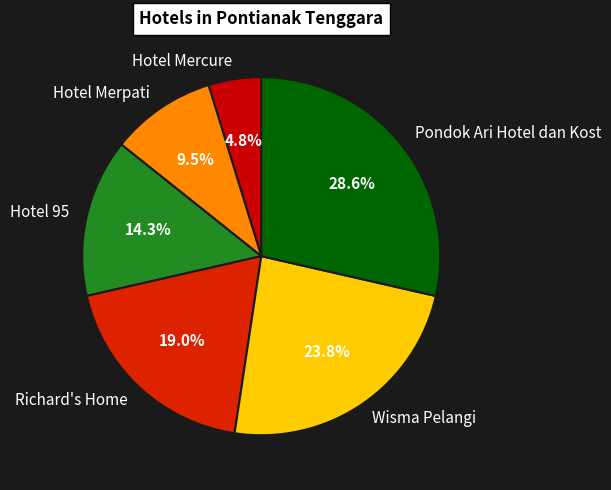

Rank the categories by value from lowest to highest.

Hotel Mercure, Hotel Merpati, Hotel 95, Richard's Home, Wisma Pelangi, Pondok Ari Hotel dan Kost